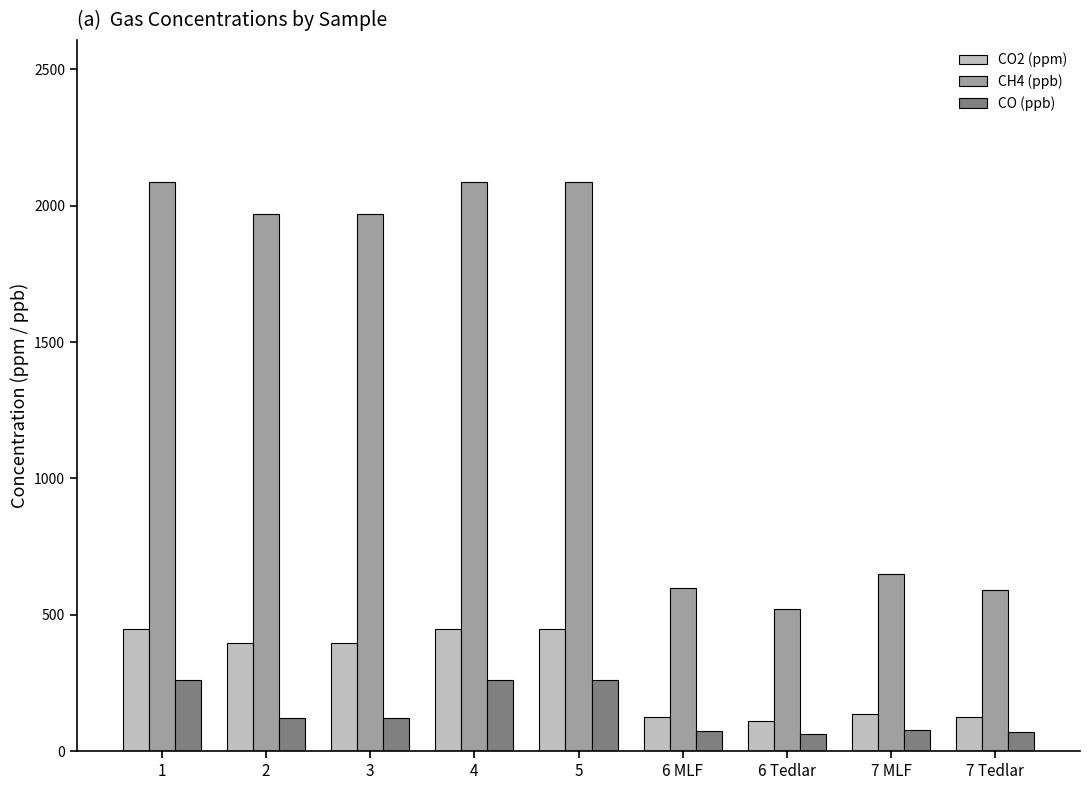

Count the number of data series in this chart.

3